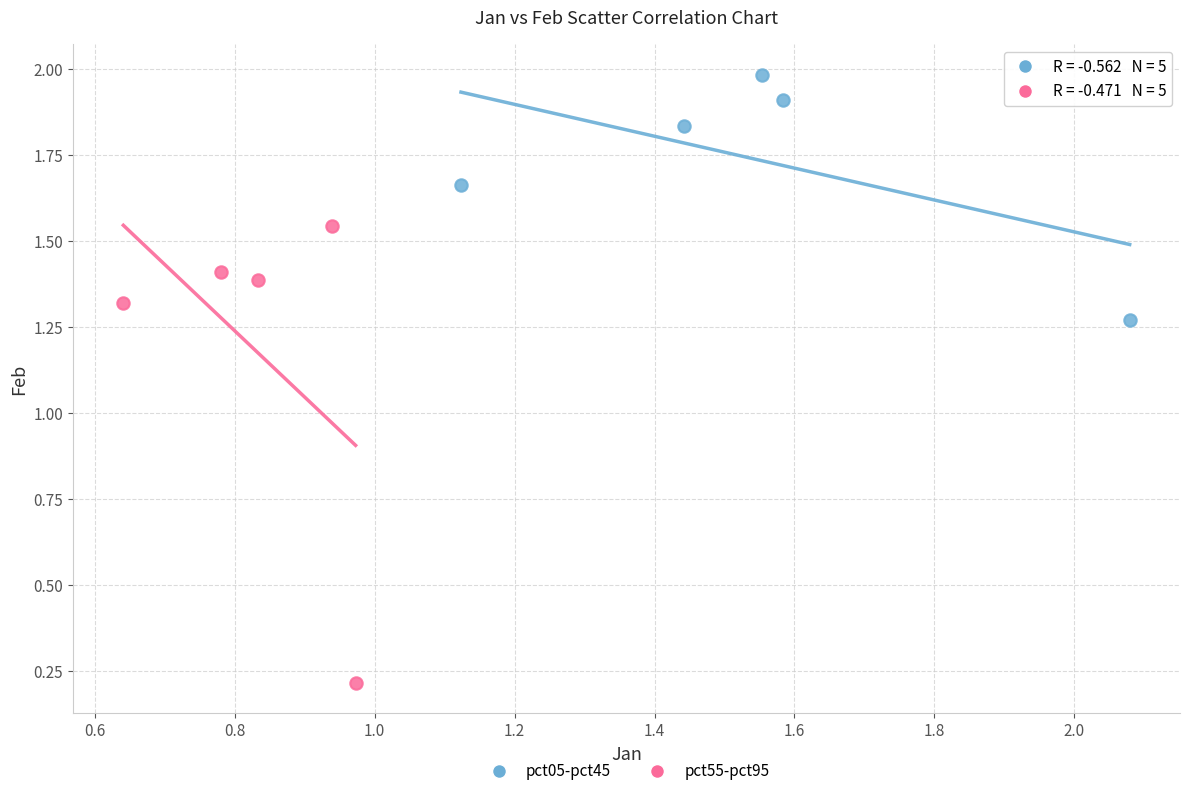

What are all the series names shown in the legend?

pct05-pct45, pct55-pct95